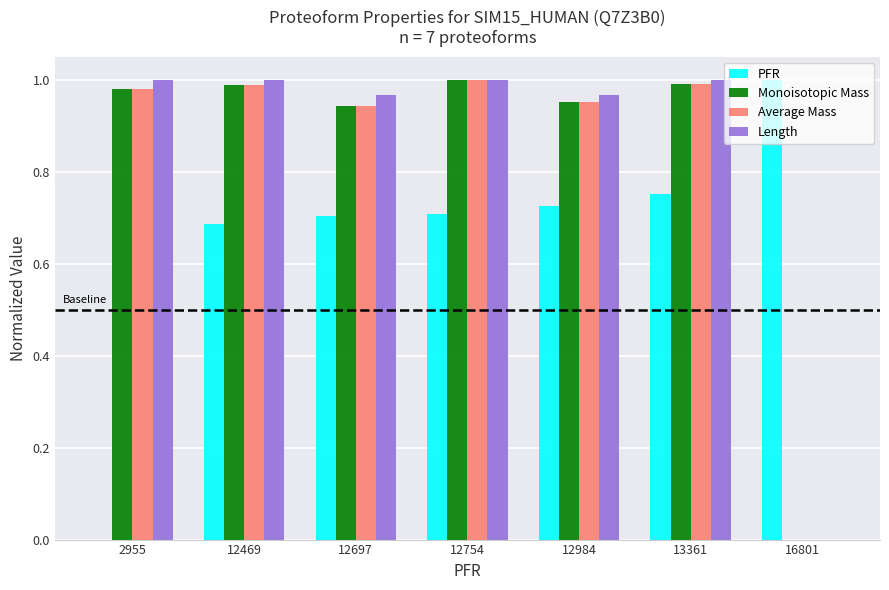

What is the sum of all PFR values?

4.6